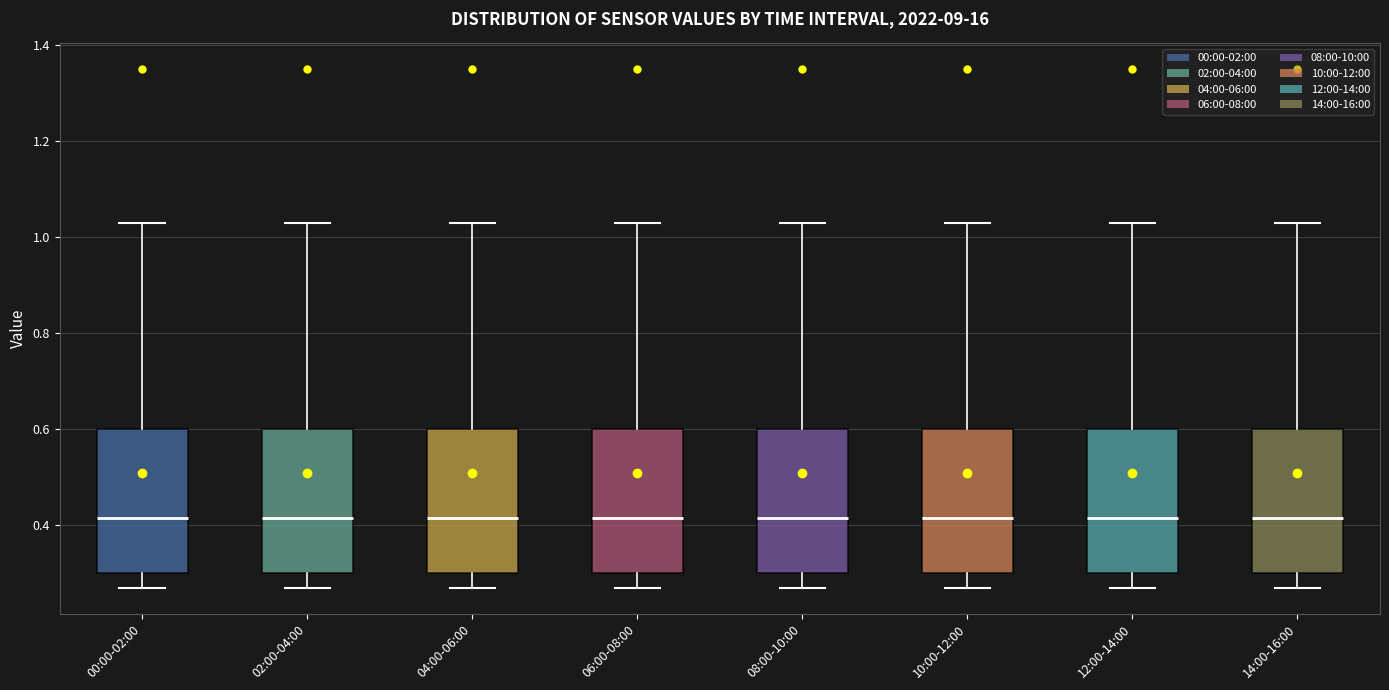

Where does the median line of the box for 06:00-08:00 sit on the y-axis? The values are not printed on the chart, so give them approximately, as read against the axis.

0.42